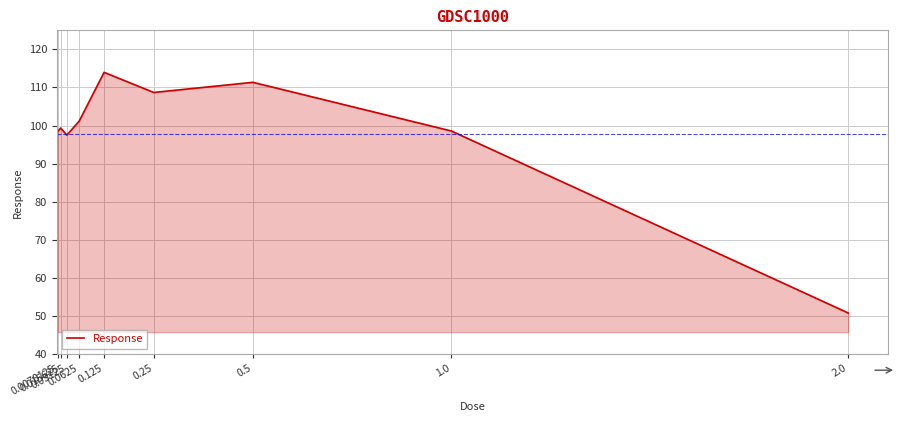

At which label does the data first exceed 99?

0.015625